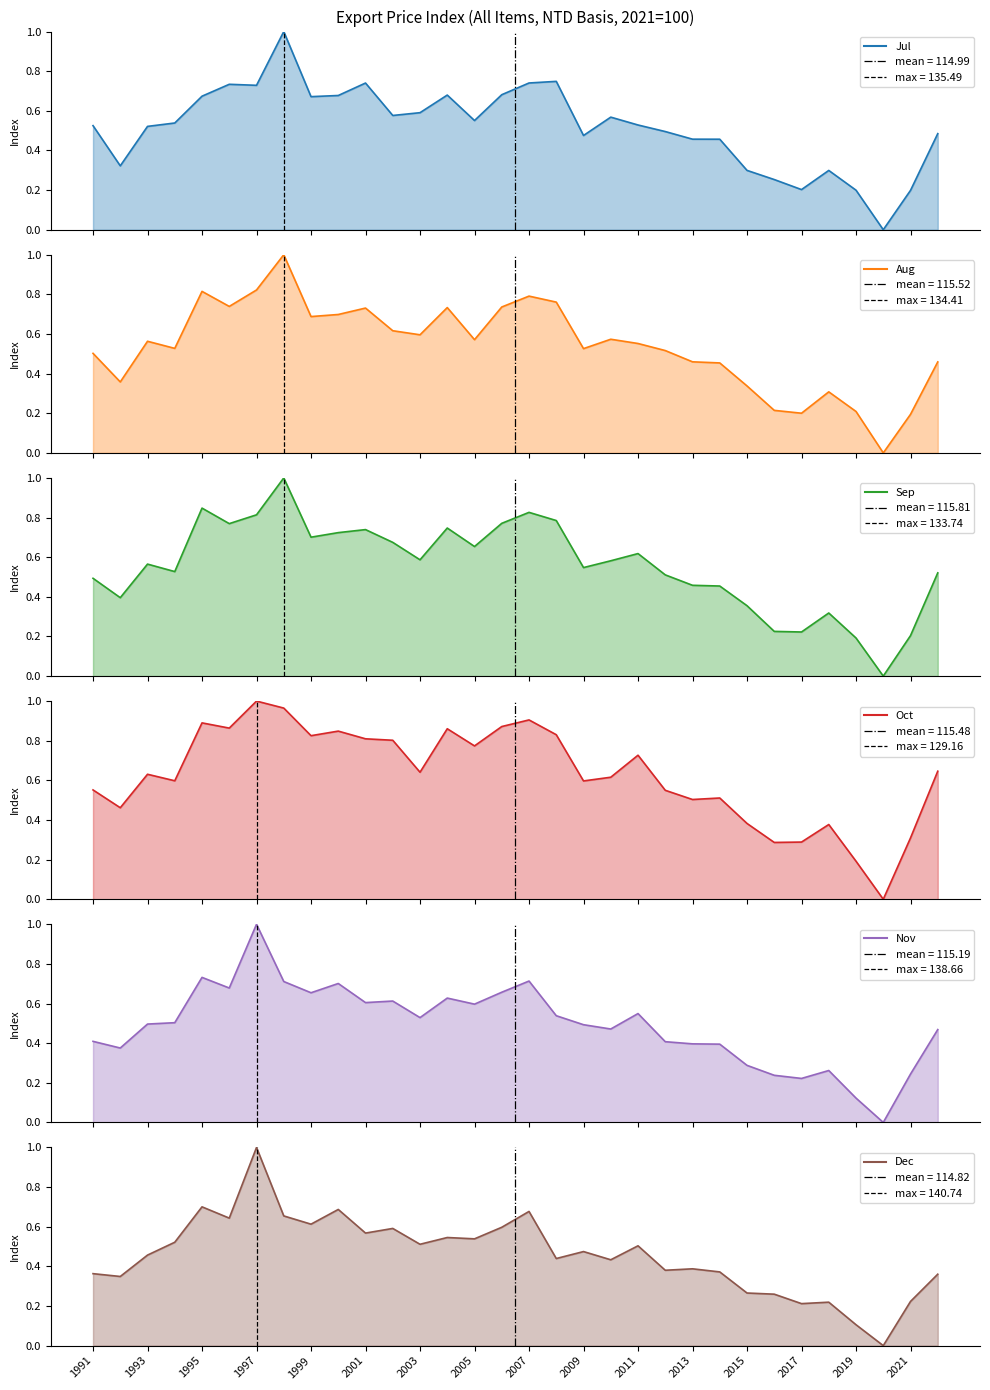

How many interior local peaks does the Jul series have?

7